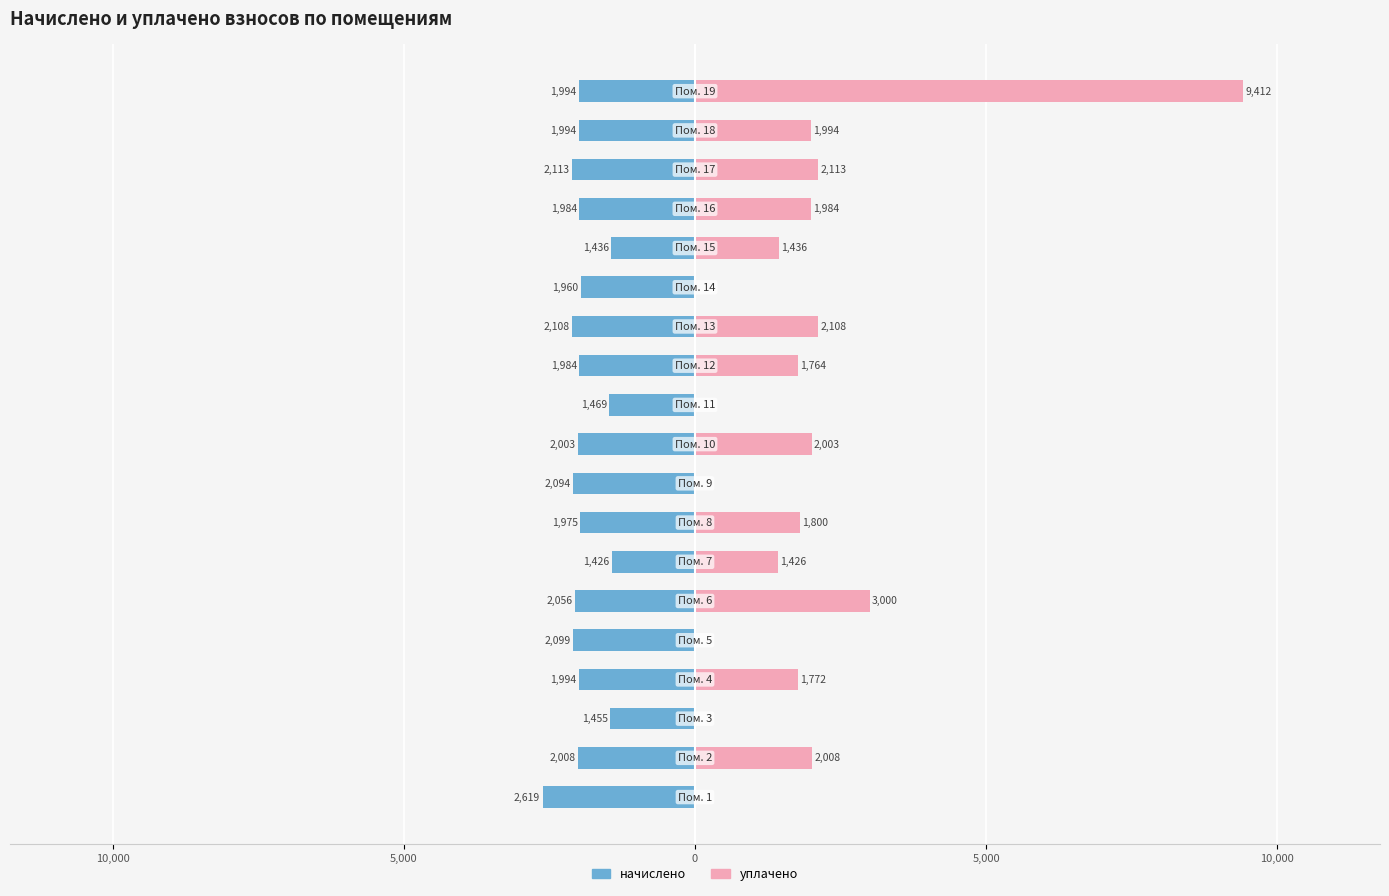

What are all the series names shown in the legend?

начислено, уплачено